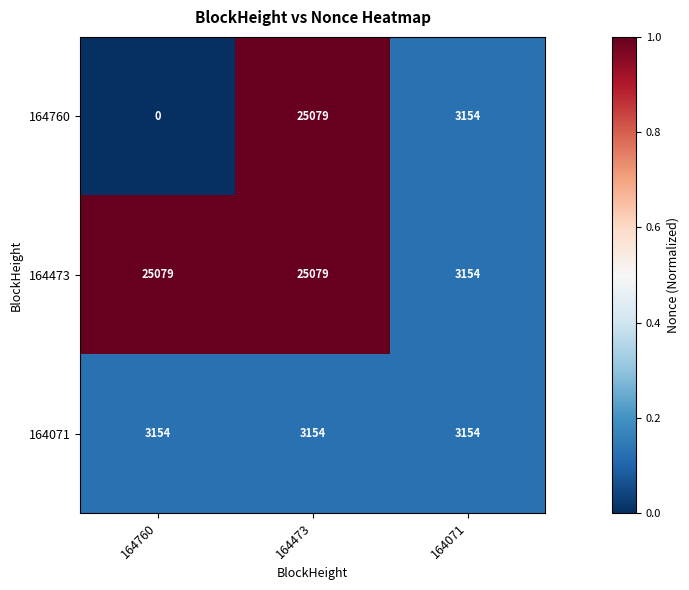

At which category does the chart reach its peak across all series?

164473